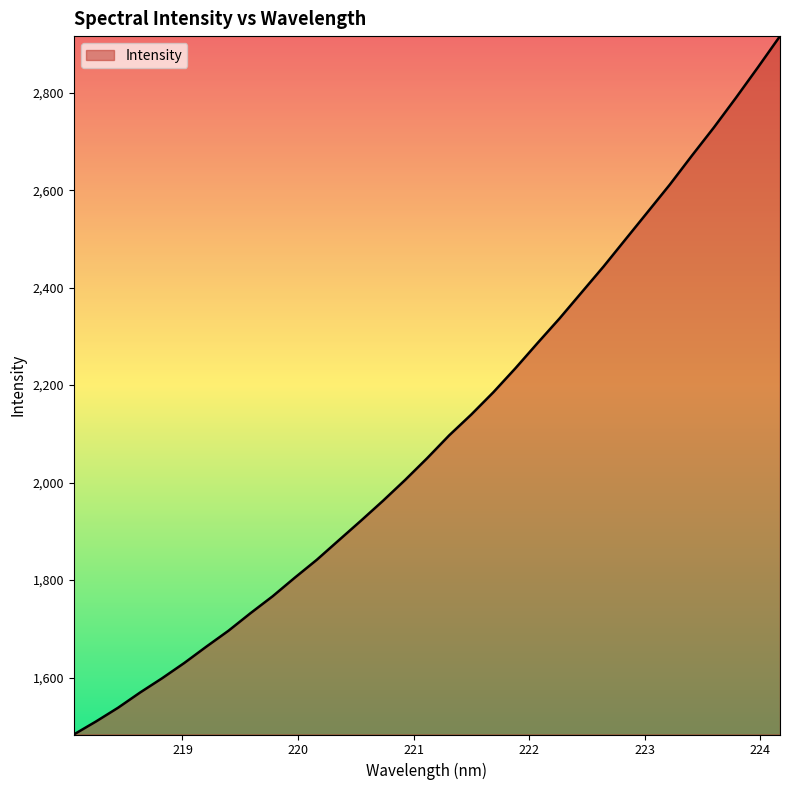

How many series are shown in this chart?

1